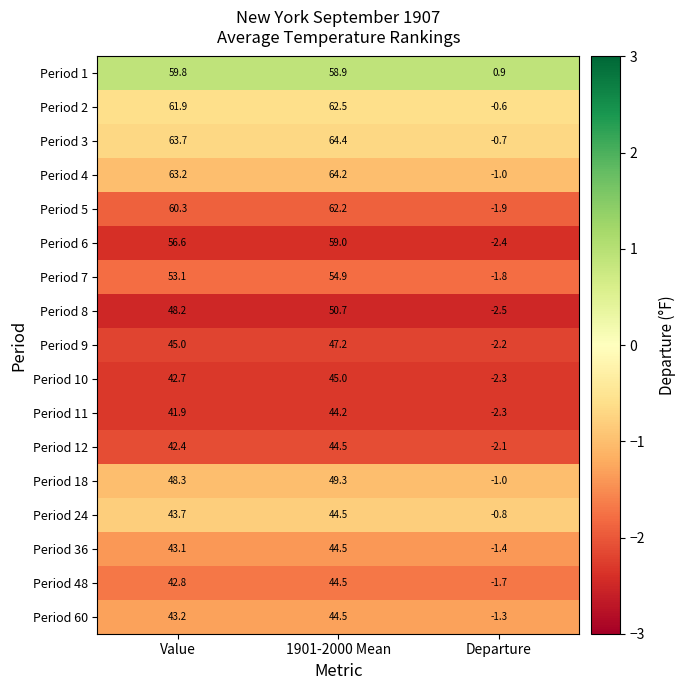

The value of Period 11 at 1901-2000 Mean is 44.2. True or false?

True